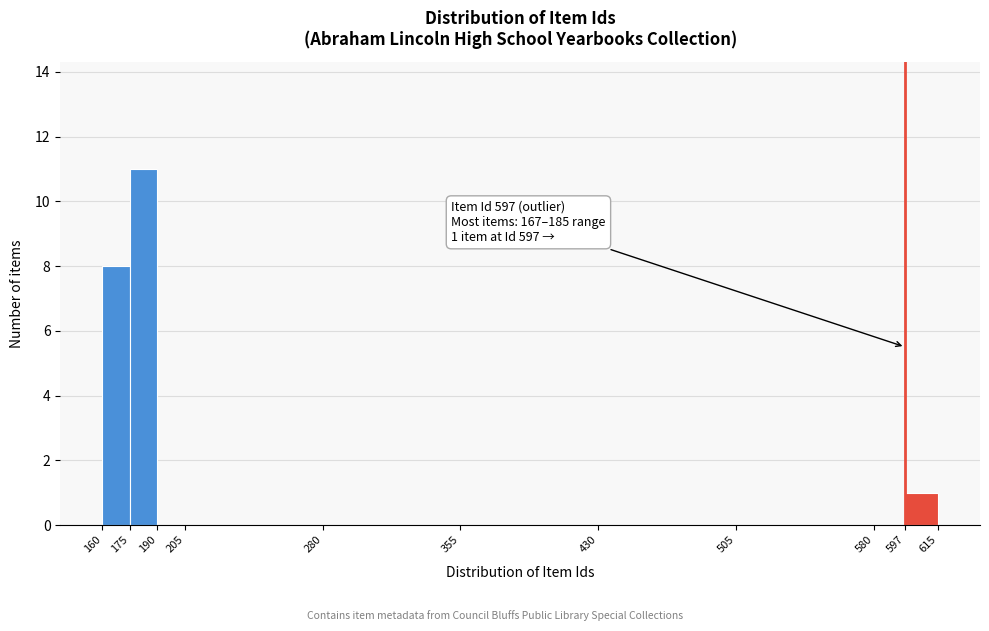

Which range on the x-axis has the tallest bar?

175 to 190